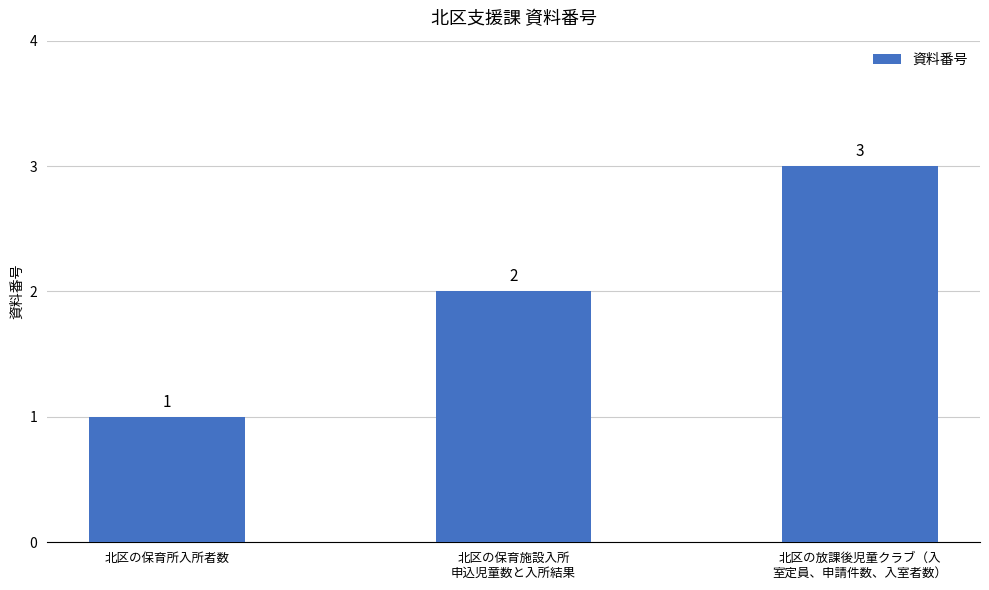

Count the number of categories in the chart.

3